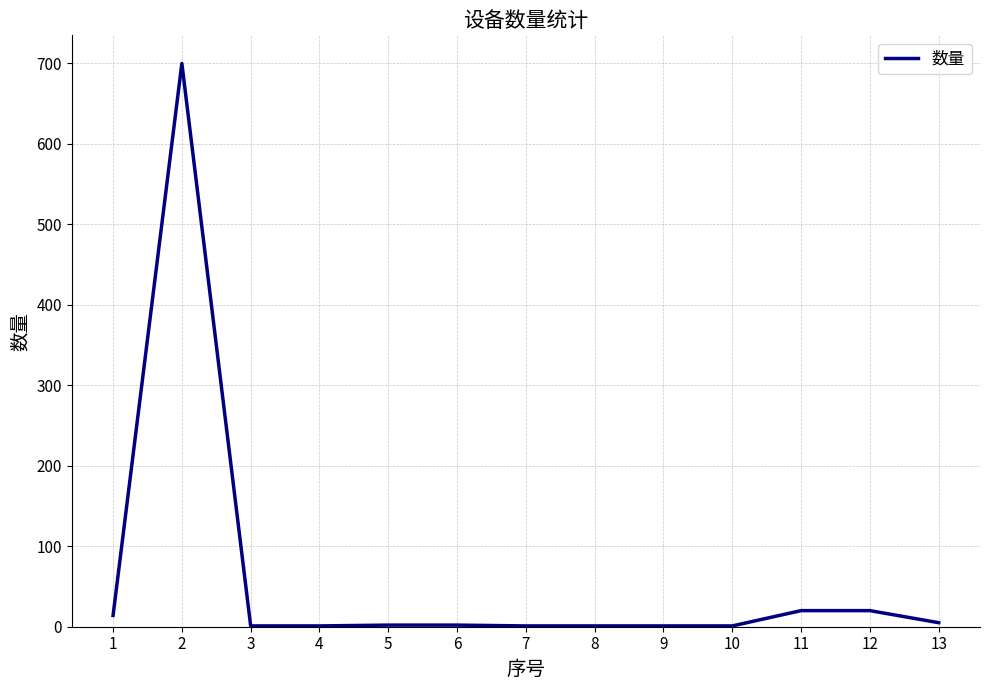

What is the difference between the maximum and minimum values?

699